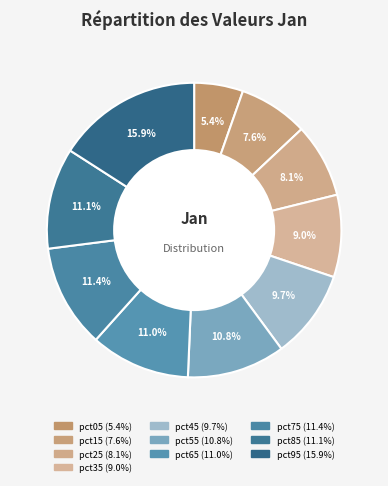

What is the smallest slice in the pie chart?

pct05